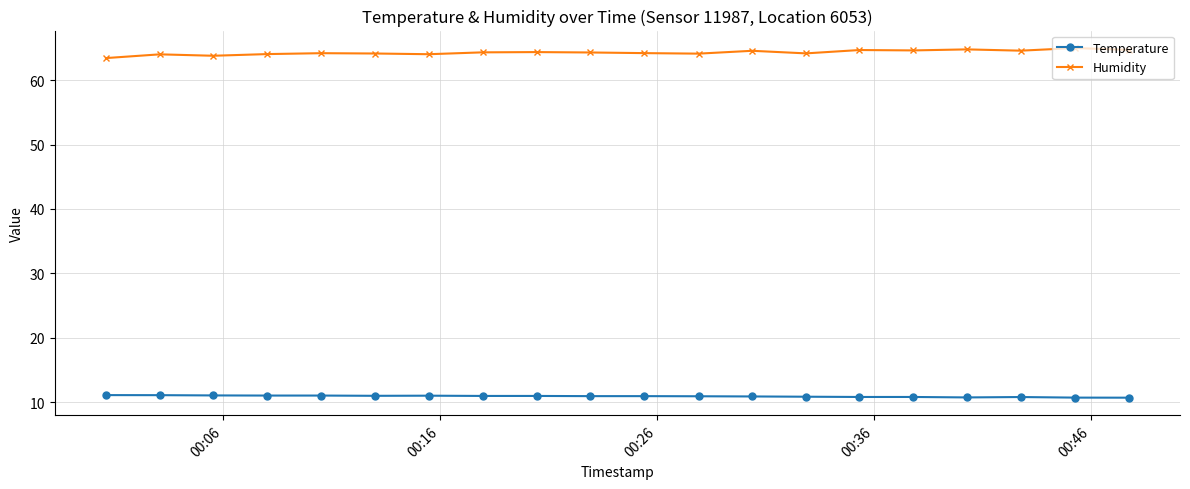

What is the average value of the Temperature series?

10.9